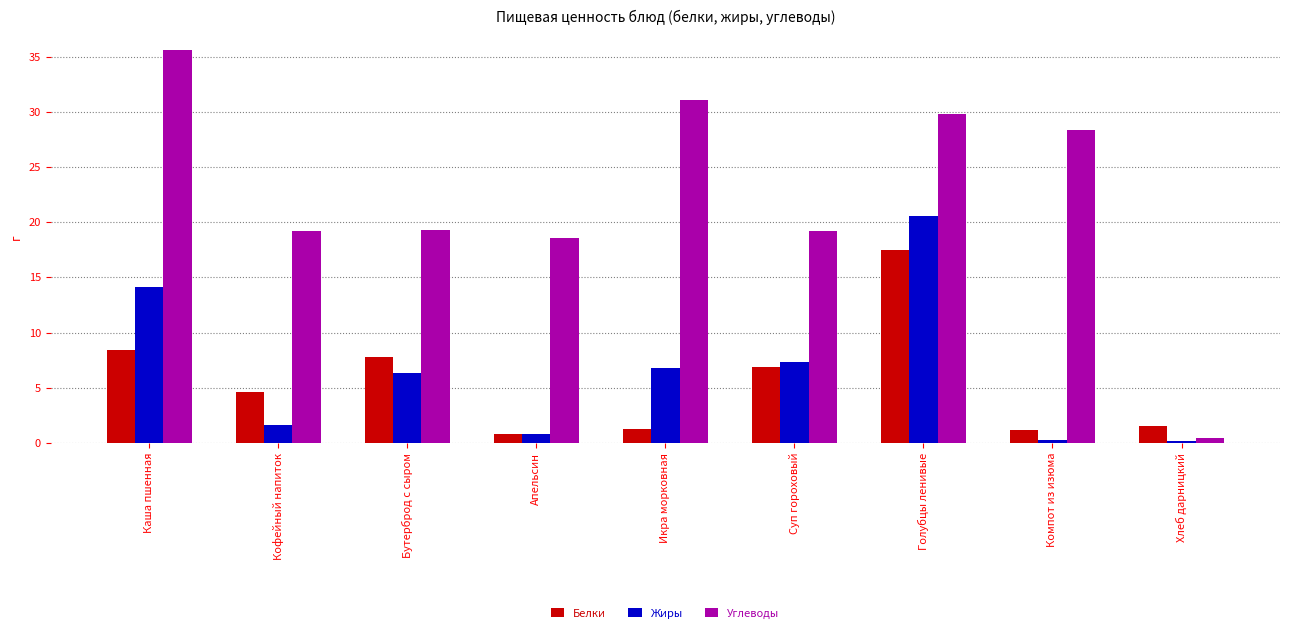

What is the label of the 8th bar from the right?

Кофейный напиток